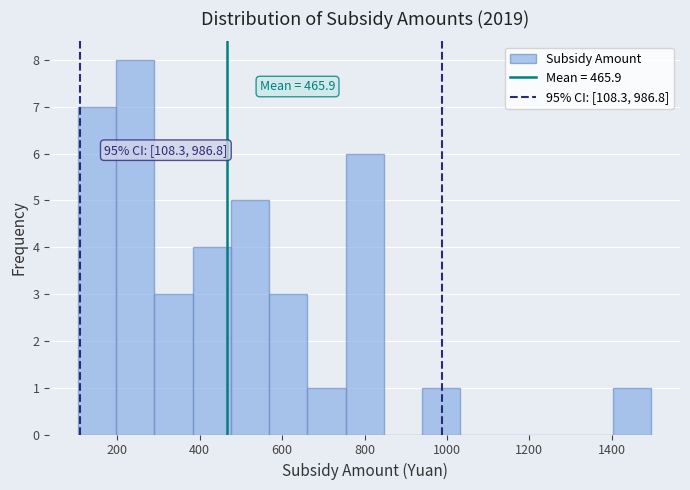

Over which range of the x-axis is the bar tallest?

200 to 300